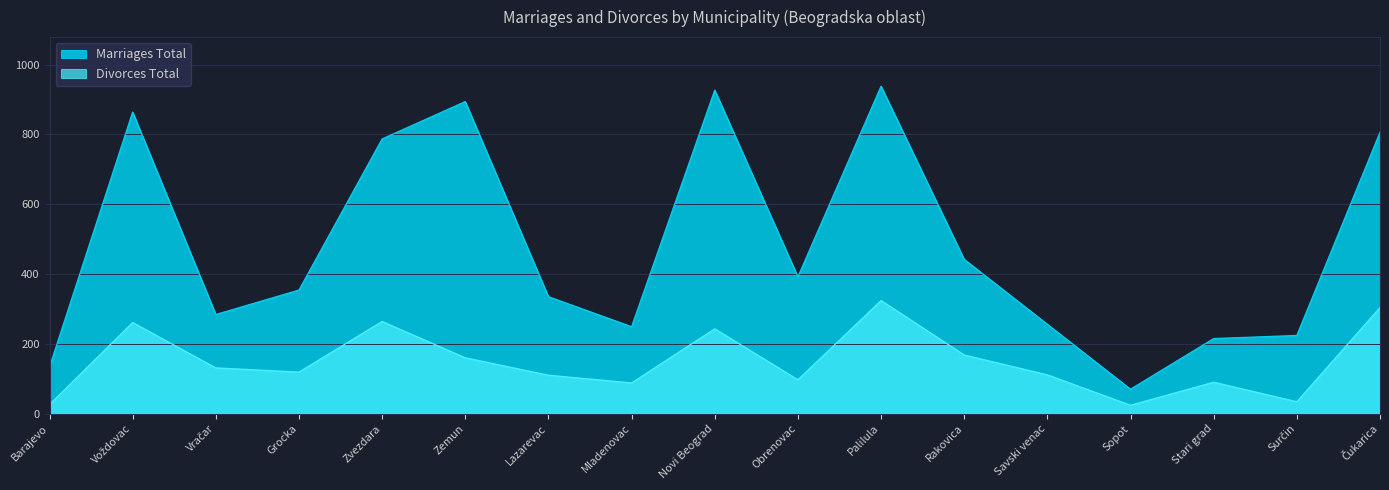

How many data points in Marriages Total are above 354?

8